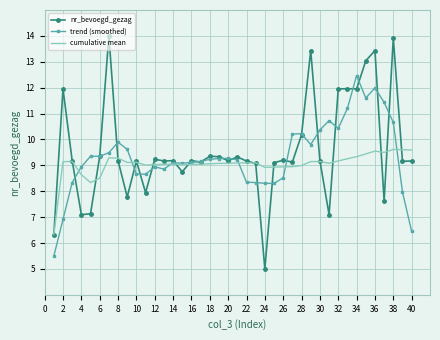

List the series in order of their peak value, highest first.

nr_bevoegd_gezag, trend (smoothed), cumulative mean